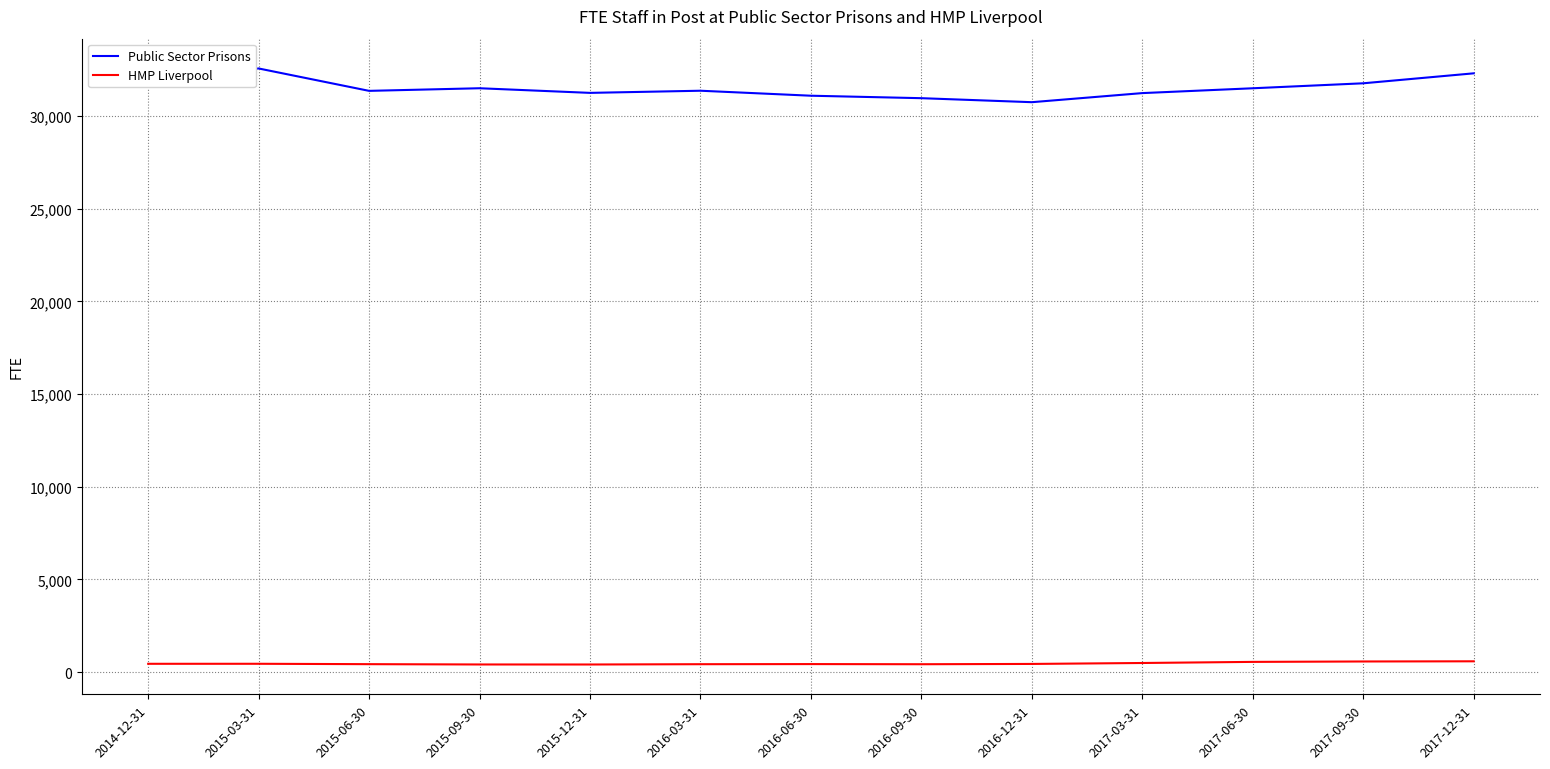

True or false: HMP Liverpool has a value of 422.4 at 2016-09-30.

True